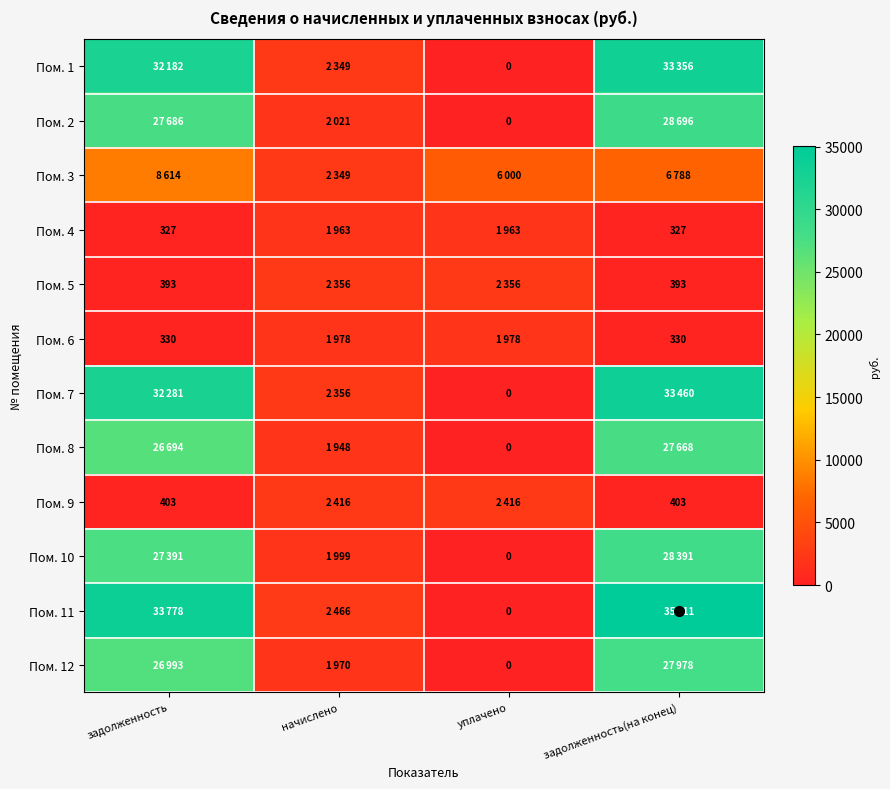

True or false: Пом. 11 has a value of 809.9 at начислено.

False